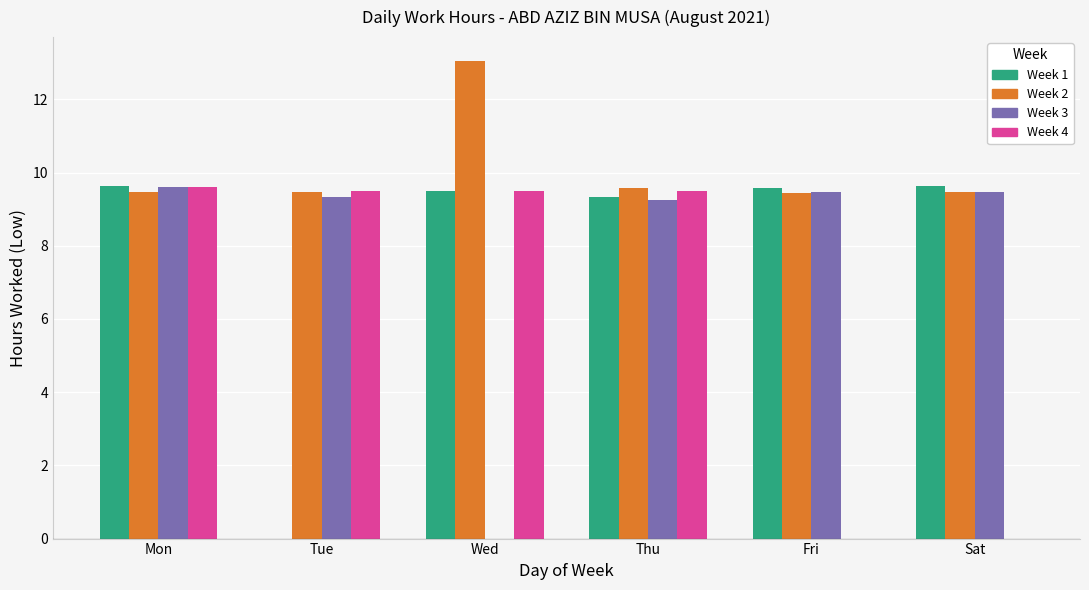

Which series changed the most between Mon and Fri?

Week 4